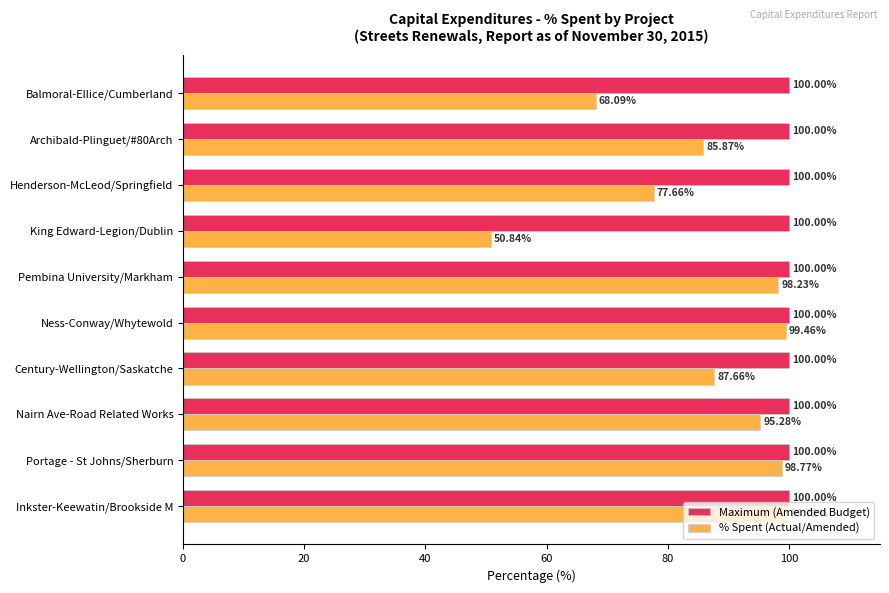

What is the difference between the maximum and minimum values in the % Spent (Actual/Amended) series?

48.9